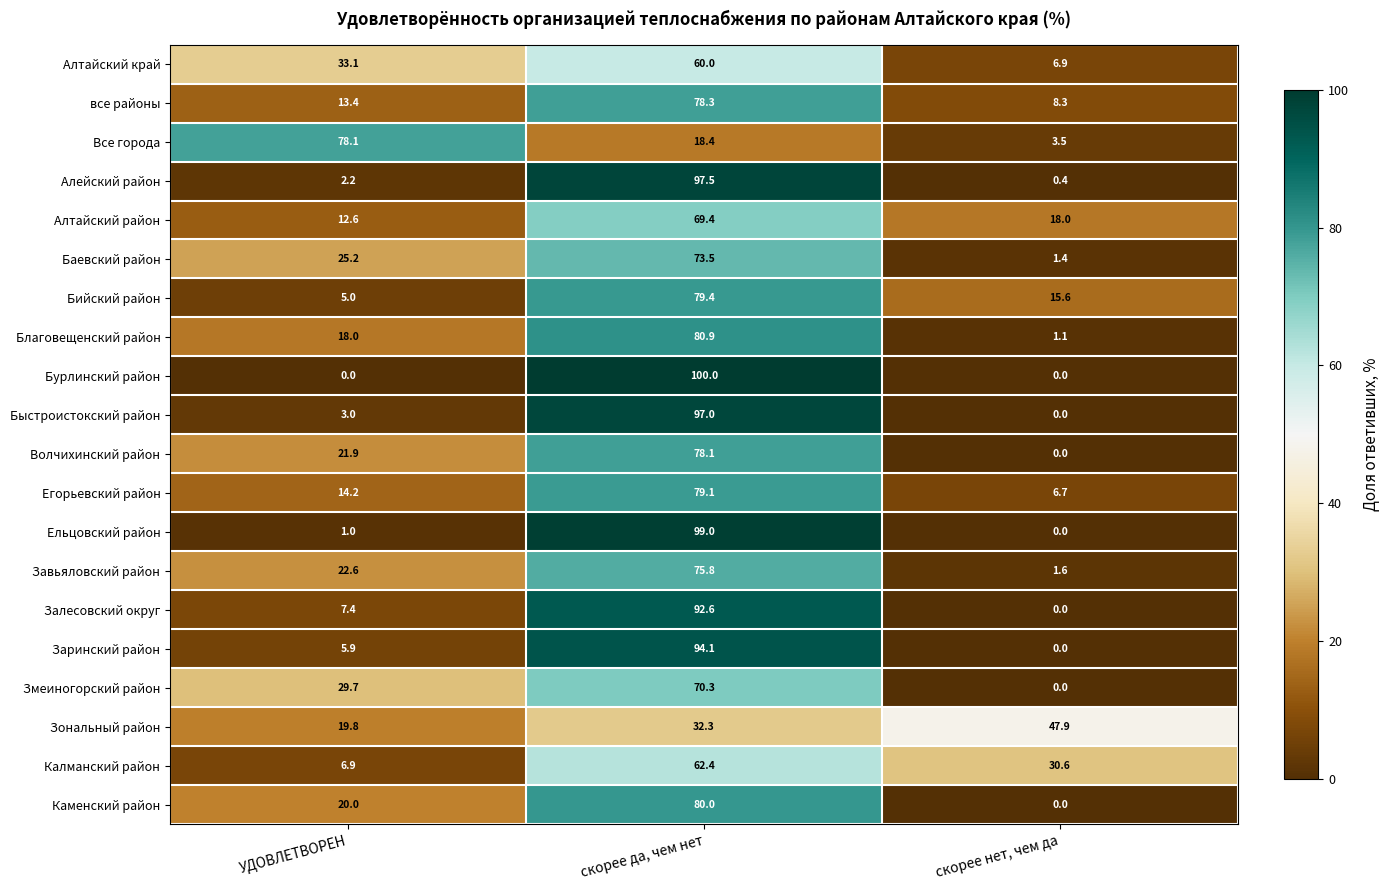

What is the maximum value shown in the chart?

100.0